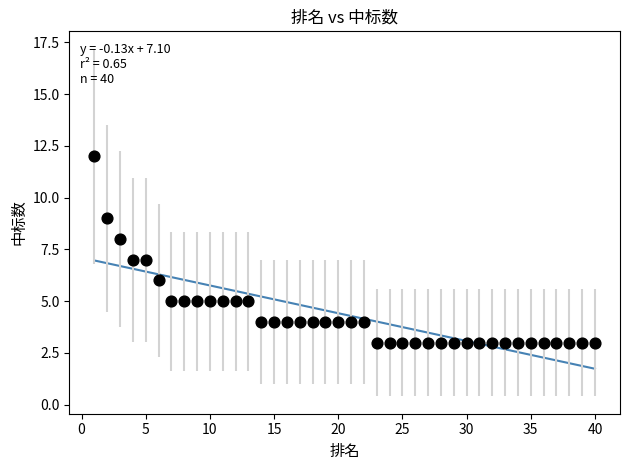

What is the range of Y values (max minus min)?

9